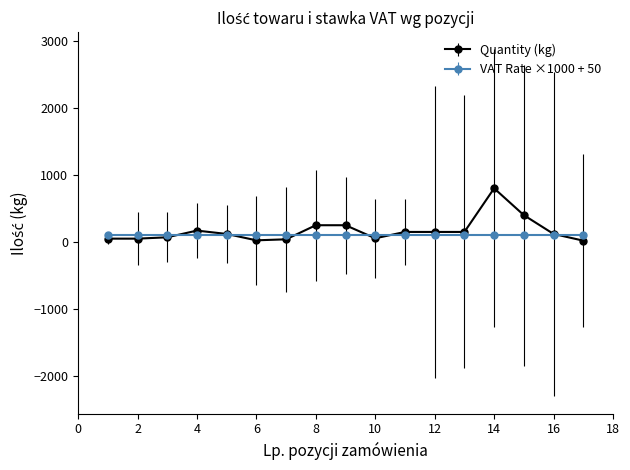

True or false: Quantity (kg) has more than 1 points higher than both neighbors.

True